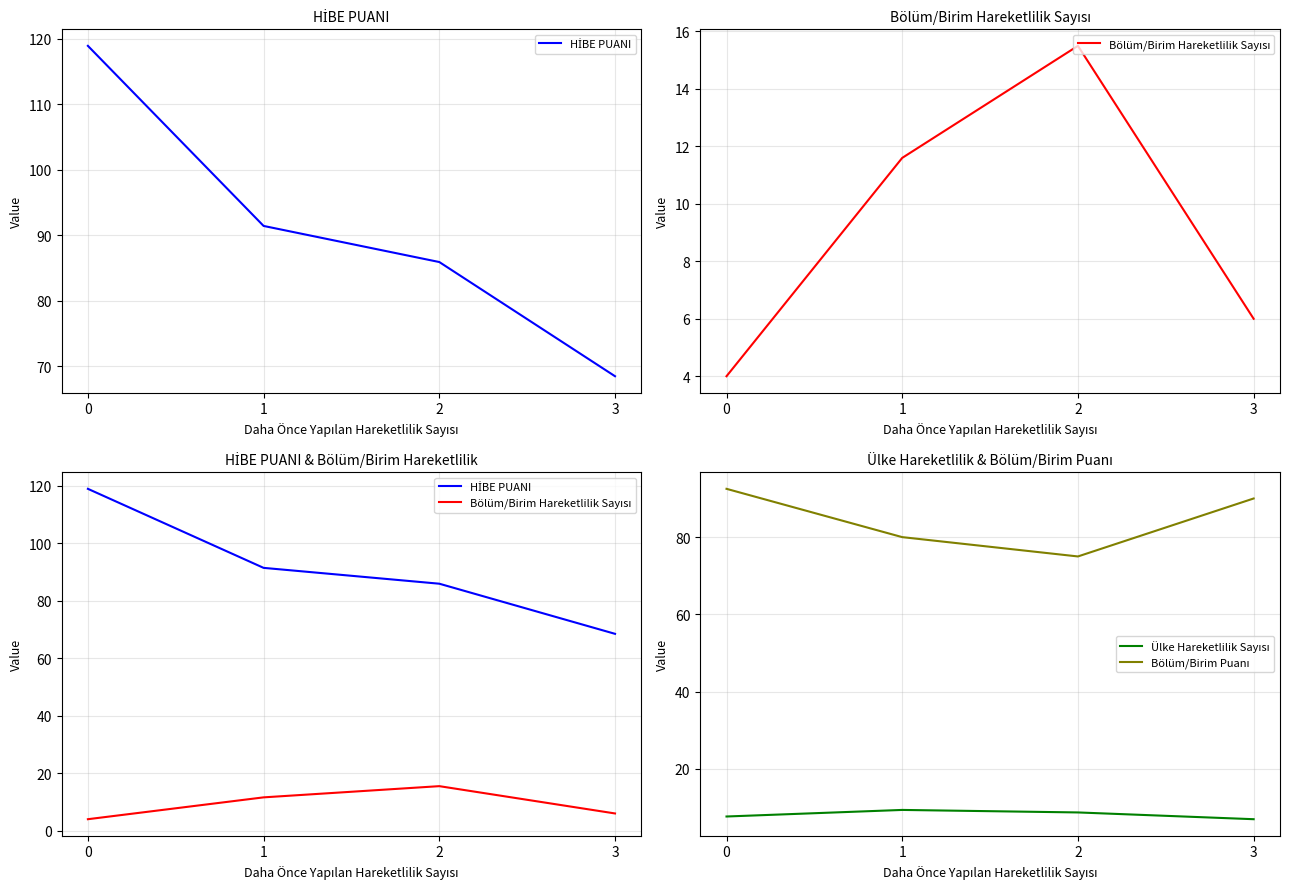

Is it true that Ülke Hareketlilik Sayısı equals 4.1 at 2?

False